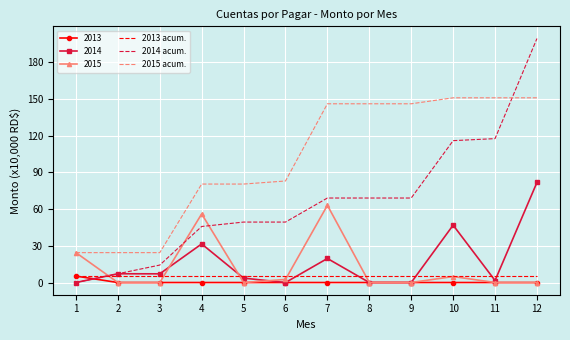

What is the maximum value shown in the chart?

199.1